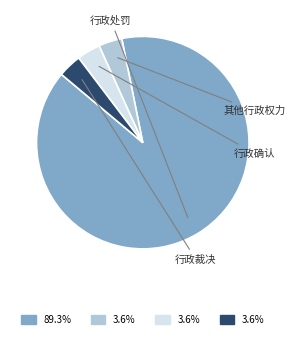

Do 行政裁决 and 其他行政权力 together represent more than half of the pie?

No